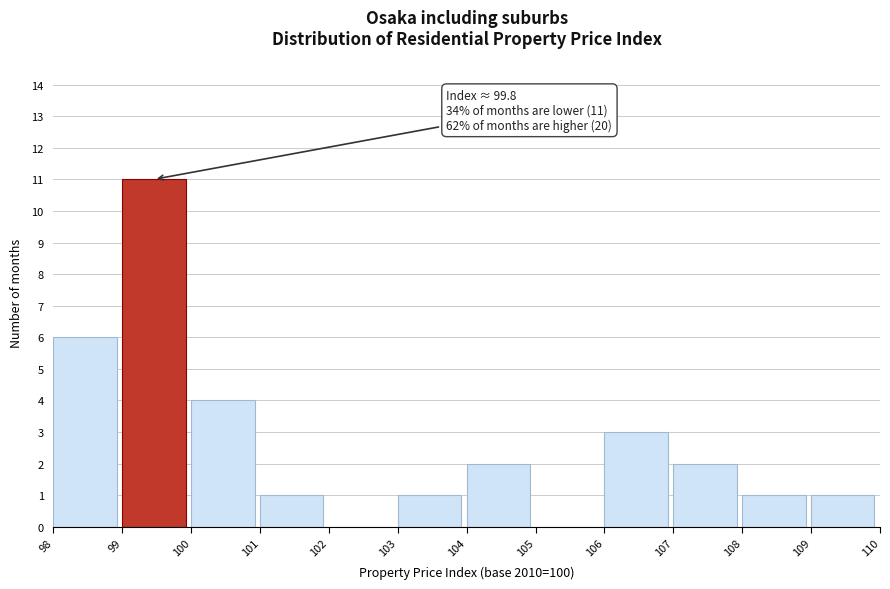

Reading right to left, transcribe all the data shown in this chart.

109=1	108=1	107=2	106=3	105=0	104=2	103=1	102=0	101=1	100=4	99=11	98=6